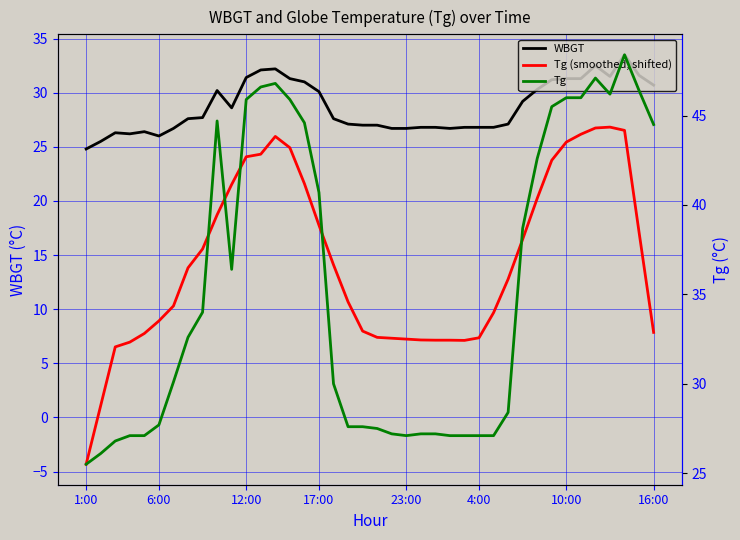

Between 4:00 and 10:00, which series saw the biggest shift?

Tg